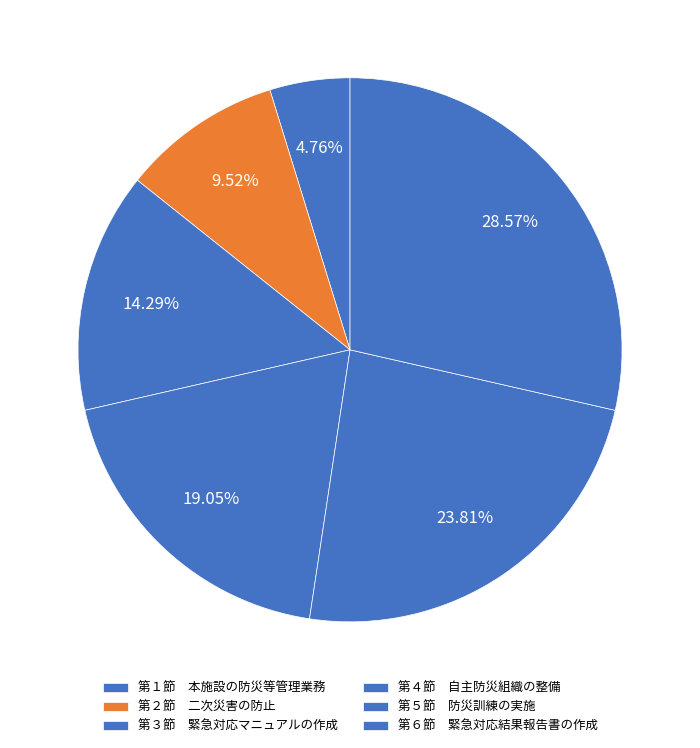

What is the largest slice in the pie chart?

第６節 緊急対応結果報告書の作成